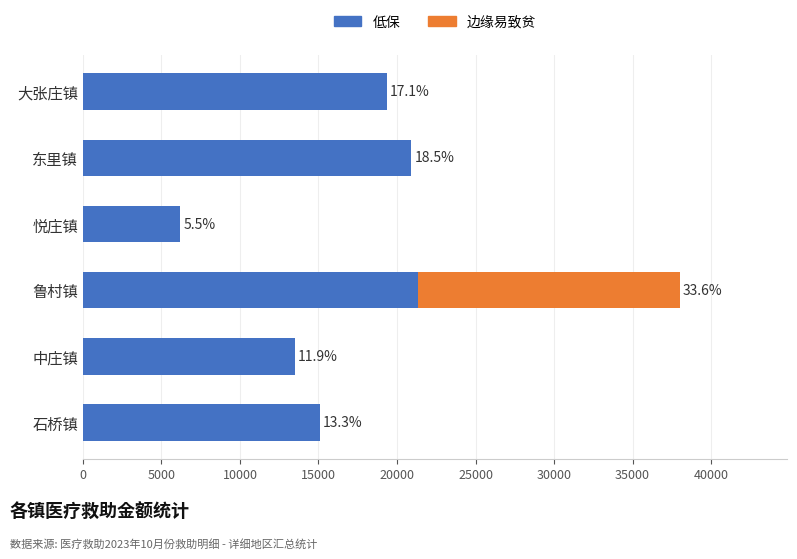

Reading left to right, transcribe all the data shown in this chart.

低保: 15065.4	13506.0	21365.5	6209.2	20907.5	19354.0
边缘易致贫: 0.0	0.0	16623.7	0.0	0.0	0.0